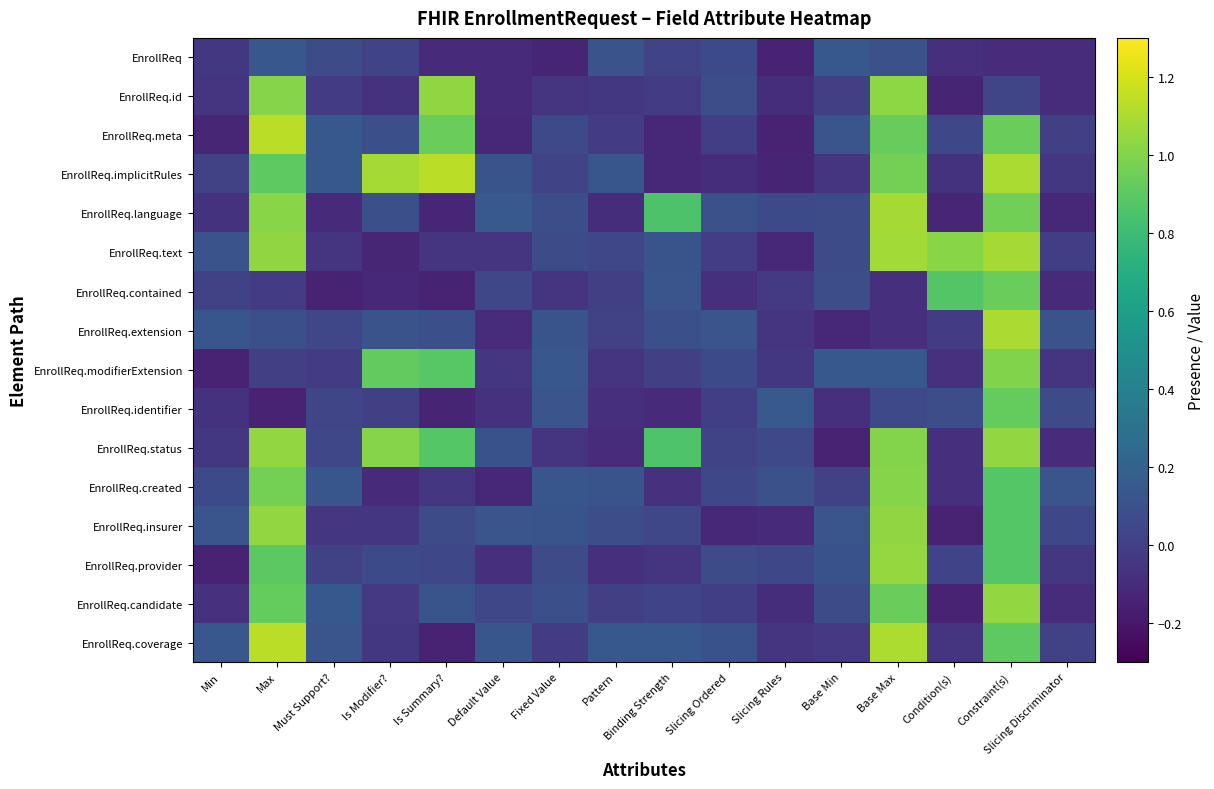

Reading right to left, extract all data points from this chart.

EnrollReq: Slicing Discriminator=-0.1	Constraint(s)=-0.1	Condition(s)=-0.1	Base Max=0.1	Base Min=0.1	Slicing Rules=-0.1	Slicing Ordered=0.1	Binding Strength=0.0	Pattern=0.1	Fixed Value=-0.1	Default Value=-0.1	Is Summary?=-0.1	Is Modifier?=0.0	Must Support?=0.1	Max=0.1	Min=-0.0
EnrollReq.id: Slicing Discriminator=-0.1	Constraint(s)=0.0	Condition(s)=-0.1	Base Max=1.0	Base Min=0.0	Slicing Rules=-0.1	Slicing Ordered=0.1	Binding Strength=-0.0	Pattern=-0.0	Fixed Value=-0.1	Default Value=-0.1	Is Summary?=1.0	Is Modifier?=-0.1	Must Support?=-0.0	Max=1.0	Min=-0.1
EnrollReq.meta: Slicing Discriminator=0.0	Constraint(s)=0.9	Condition(s)=0.0	Base Max=0.9	Base Min=0.1	Slicing Rules=-0.1	Slicing Ordered=-0.0	Binding Strength=-0.1	Pattern=-0.0	Fixed Value=0.1	Default Value=-0.1	Is Summary?=0.9	Is Modifier?=0.1	Must Support?=0.1	Max=1.1	Min=-0.1
EnrollReq.implicitRules: Slicing Discriminator=-0.0	Constraint(s)=1.1	Condition(s)=-0.1	Base Max=1.0	Base Min=-0.1	Slicing Rules=-0.1	Slicing Ordered=-0.1	Binding Strength=-0.1	Pattern=0.1	Fixed Value=0.0	Default Value=0.1	Is Summary?=1.1	Is Modifier?=1.1	Must Support?=0.1	Max=0.9	Min=0.0
EnrollReq.language: Slicing Discriminator=-0.1	Constraint(s)=1.0	Condition(s)=-0.1	Base Max=1.1	Base Min=0.1	Slicing Rules=0.1	Slicing Ordered=0.1	Binding Strength=0.9	Pattern=-0.1	Fixed Value=0.1	Default Value=0.1	Is Summary?=-0.1	Is Modifier?=0.1	Must Support?=-0.1	Max=1.0	Min=-0.1
EnrollReq.text: Slicing Discriminator=-0.0	Constraint(s)=1.1	Condition(s)=1.0	Base Max=1.1	Base Min=0.1	Slicing Rules=-0.1	Slicing Ordered=-0.0	Binding Strength=0.1	Pattern=0.0	Fixed Value=0.1	Default Value=-0.1	Is Summary?=-0.1	Is Modifier?=-0.1	Must Support?=-0.1	Max=1.0	Min=0.1
EnrollReq.contained: Slicing Discriminator=-0.1	Constraint(s)=0.9	Condition(s)=0.9	Base Max=-0.1	Base Min=0.1	Slicing Rules=-0.0	Slicing Ordered=-0.1	Binding Strength=0.1	Pattern=0.0	Fixed Value=-0.1	Default Value=0.0	Is Summary?=-0.1	Is Modifier?=-0.1	Must Support?=-0.1	Max=-0.0	Min=0.0
EnrollReq.extension: Slicing Discriminator=0.1	Constraint(s)=1.1	Condition(s)=-0.0	Base Max=-0.1	Base Min=-0.1	Slicing Rules=-0.1	Slicing Ordered=0.1	Binding Strength=0.1	Pattern=0.0	Fixed Value=0.1	Default Value=-0.1	Is Summary?=0.1	Is Modifier?=0.1	Must Support?=0.0	Max=0.1	Min=0.1
EnrollReq.modifierExtension: Slicing Discriminator=-0.1	Constraint(s)=1.0	Condition(s)=-0.1	Base Max=0.1	Base Min=0.1	Slicing Rules=-0.0	Slicing Ordered=0.1	Binding Strength=0.0	Pattern=-0.1	Fixed Value=0.1	Default Value=-0.0	Is Summary?=0.9	Is Modifier?=0.9	Must Support?=-0.0	Max=0.0	Min=-0.1
EnrollReq.identifier: Slicing Discriminator=0.1	Constraint(s)=0.9	Condition(s)=0.1	Base Max=0.1	Base Min=-0.1	Slicing Rules=0.1	Slicing Ordered=-0.0	Binding Strength=-0.1	Pattern=-0.1	Fixed Value=0.1	Default Value=-0.1	Is Summary?=-0.1	Is Modifier?=0.0	Must Support?=0.0	Max=-0.1	Min=-0.1
EnrollReq.status: Slicing Discriminator=-0.1	Constraint(s)=1.0	Condition(s)=-0.1	Base Max=1.0	Base Min=-0.1	Slicing Rules=0.1	Slicing Ordered=0.0	Binding Strength=0.9	Pattern=-0.1	Fixed Value=-0.1	Default Value=0.1	Is Summary?=0.9	Is Modifier?=1.0	Must Support?=0.0	Max=1.0	Min=-0.0
EnrollReq.created: Slicing Discriminator=0.1	Constraint(s)=0.9	Condition(s)=-0.1	Base Max=1.0	Base Min=0.0	Slicing Rules=0.1	Slicing Ordered=0.0	Binding Strength=-0.1	Pattern=0.1	Fixed Value=0.1	Default Value=-0.1	Is Summary?=-0.0	Is Modifier?=-0.1	Must Support?=0.1	Max=1.0	Min=0.1
EnrollReq.insurer: Slicing Discriminator=0.0	Constraint(s)=0.9	Condition(s)=-0.1	Base Max=1.0	Base Min=0.1	Slicing Rules=-0.1	Slicing Ordered=-0.1	Binding Strength=0.0	Pattern=0.1	Fixed Value=0.1	Default Value=0.1	Is Summary?=0.1	Is Modifier?=-0.0	Must Support?=-0.0	Max=1.0	Min=0.1
EnrollReq.provider: Slicing Discriminator=-0.0	Constraint(s)=0.9	Condition(s)=0.0	Base Max=1.0	Base Min=0.1	Slicing Rules=0.0	Slicing Ordered=0.1	Binding Strength=-0.1	Pattern=-0.1	Fixed Value=0.1	Default Value=-0.1	Is Summary?=0.0	Is Modifier?=0.1	Must Support?=0.0	Max=0.9	Min=-0.1
EnrollReq.candidate: Slicing Discriminator=-0.1	Constraint(s)=1.0	Condition(s)=-0.1	Base Max=0.9	Base Min=0.1	Slicing Rules=-0.1	Slicing Ordered=-0.0	Binding Strength=0.0	Pattern=0.0	Fixed Value=0.1	Default Value=0.0	Is Summary?=0.1	Is Modifier?=-0.0	Must Support?=0.1	Max=0.9	Min=-0.1
EnrollReq.coverage: Slicing Discriminator=0.0	Constraint(s)=0.9	Condition(s)=-0.1	Base Max=1.1	Base Min=-0.0	Slicing Rules=-0.1	Slicing Ordered=0.1	Binding Strength=0.1	Pattern=0.1	Fixed Value=-0.0	Default Value=0.1	Is Summary?=-0.1	Is Modifier?=-0.0	Must Support?=0.1	Max=1.1	Min=0.1